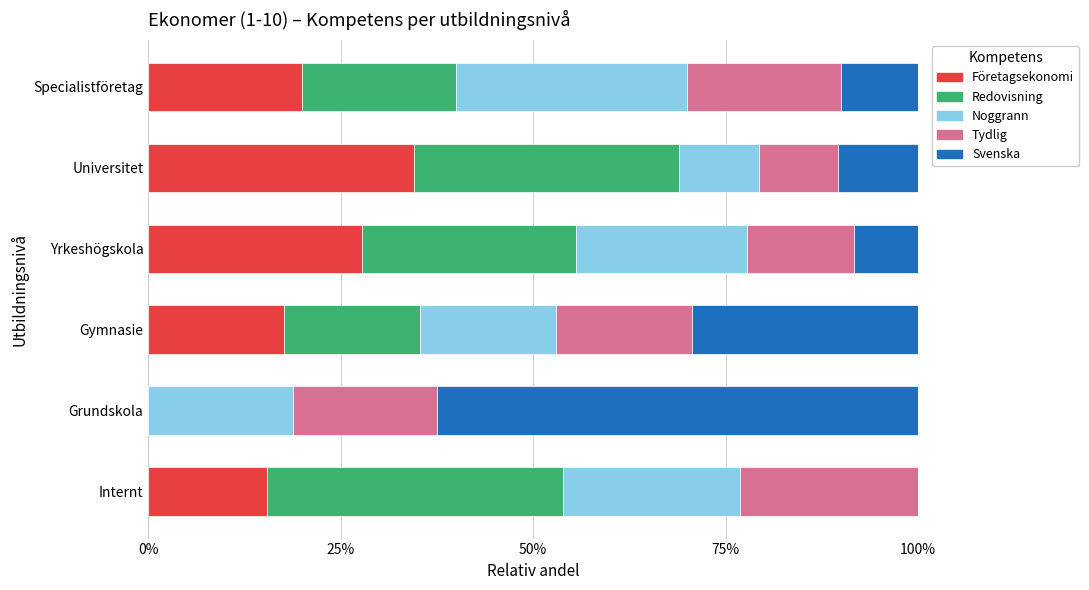

True or false: Företagsekonomi has a value of 27.8 at Yrkeshögskola.

True